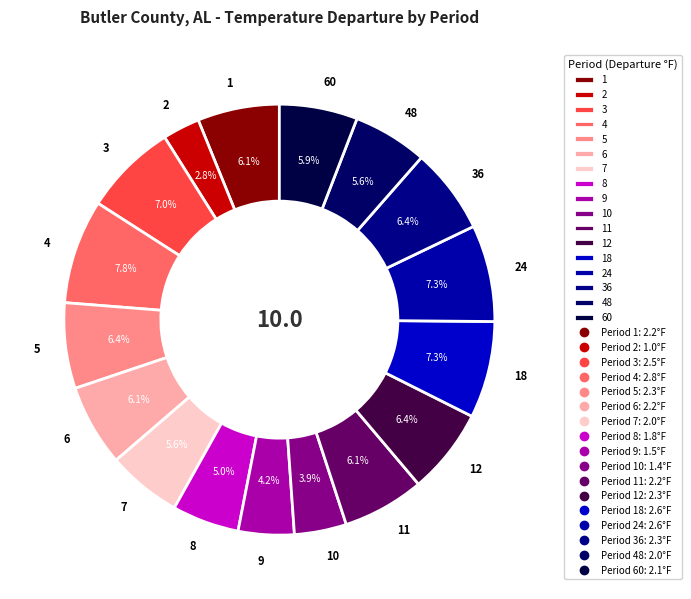

Combined, do 8 and 60 account for over 50%?

No